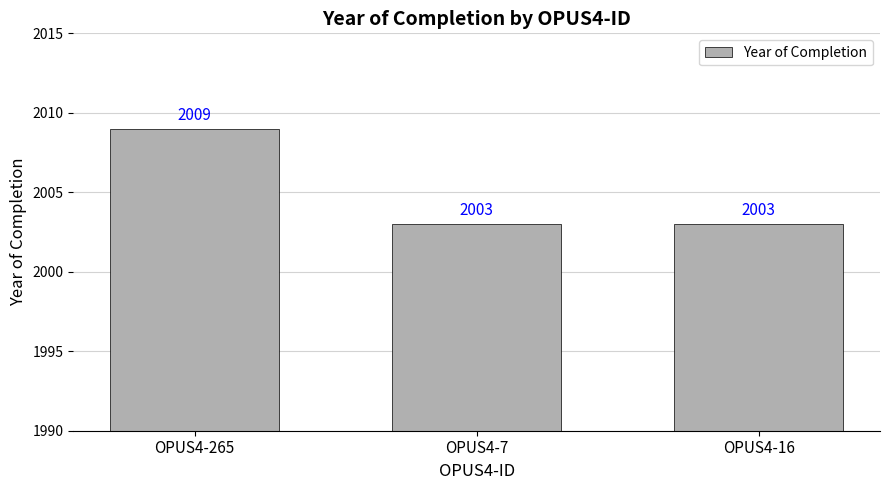

The chart shows a value of 1114 at OPUS4-265. True or false?

False